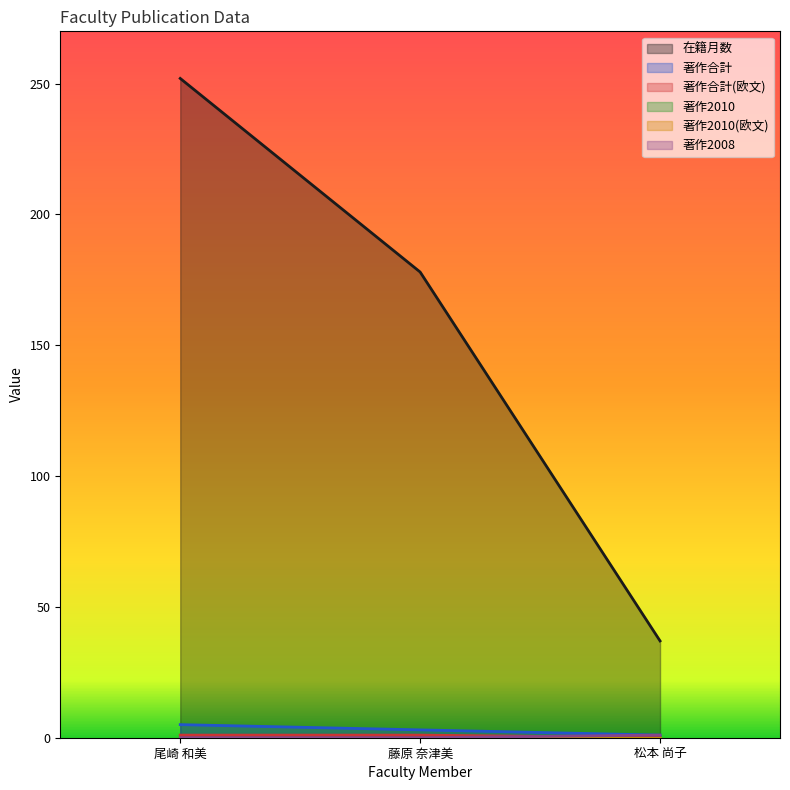

What is the label of the 1st point from the right?

松本 尚子